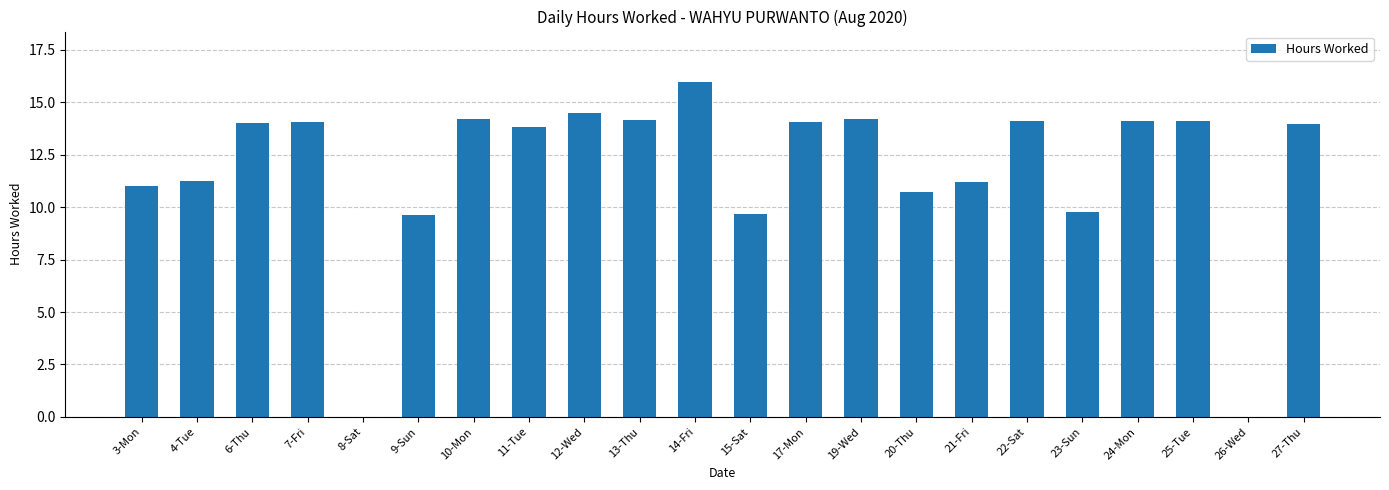

What is the change in value from 14-Fri to 17-Mon?

-1.9